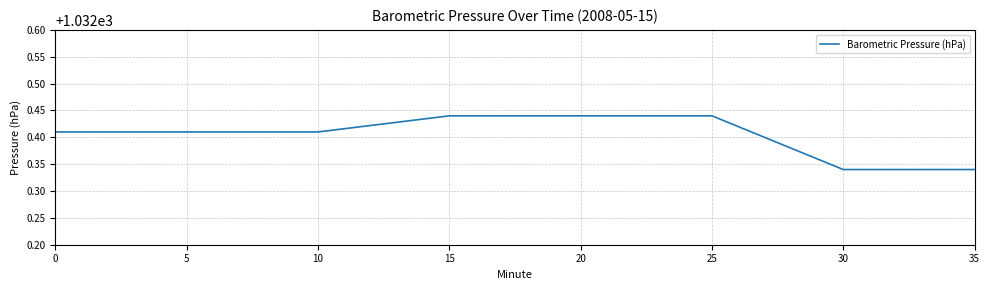

Does the chart display data point markers on the line(s)?

No